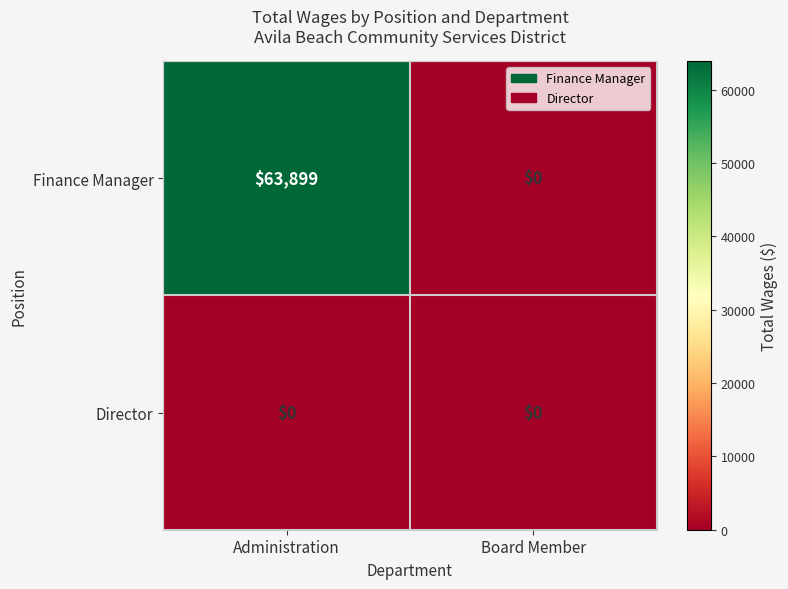

At which label is Finance Manager closest to 31949?

Board Member